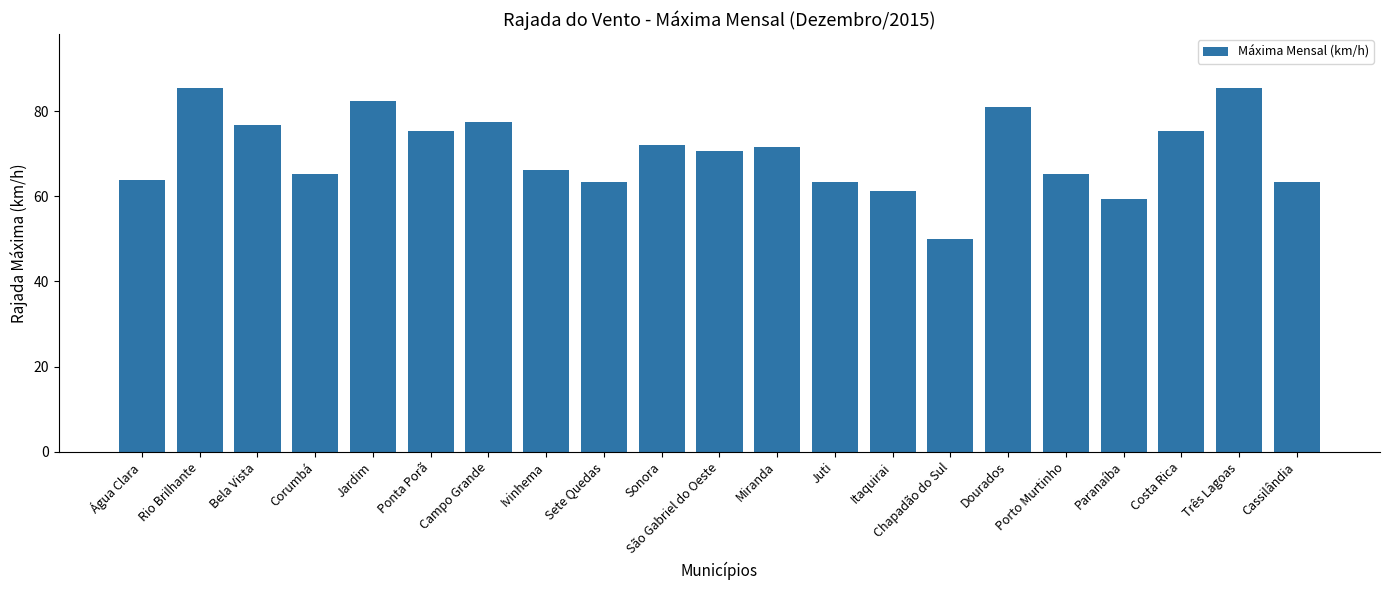

What is the sum of the values at Campo Grande and Ivinhema?

143.6